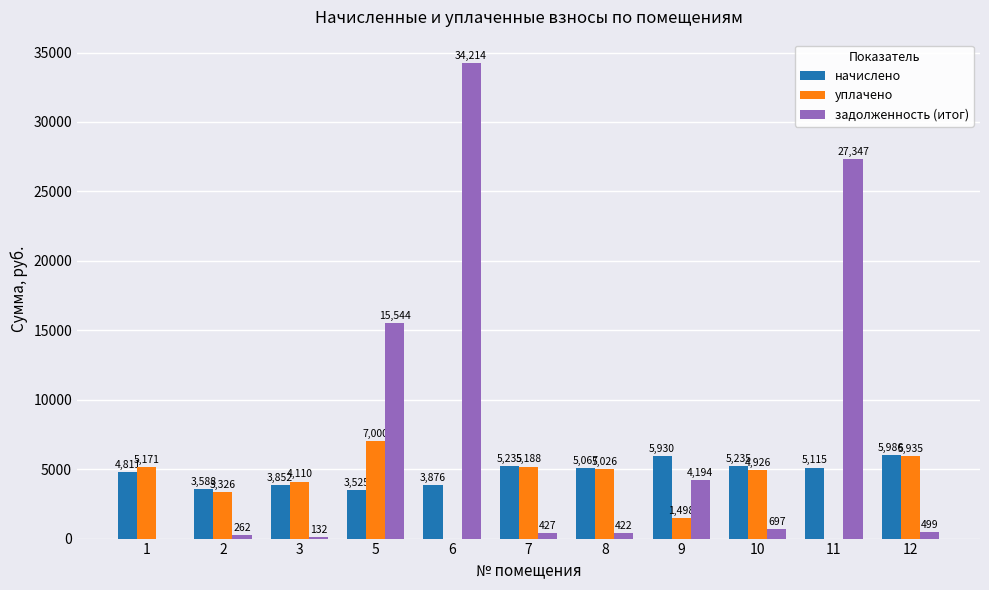

What is the highest value of the уплачено series?

7000.0